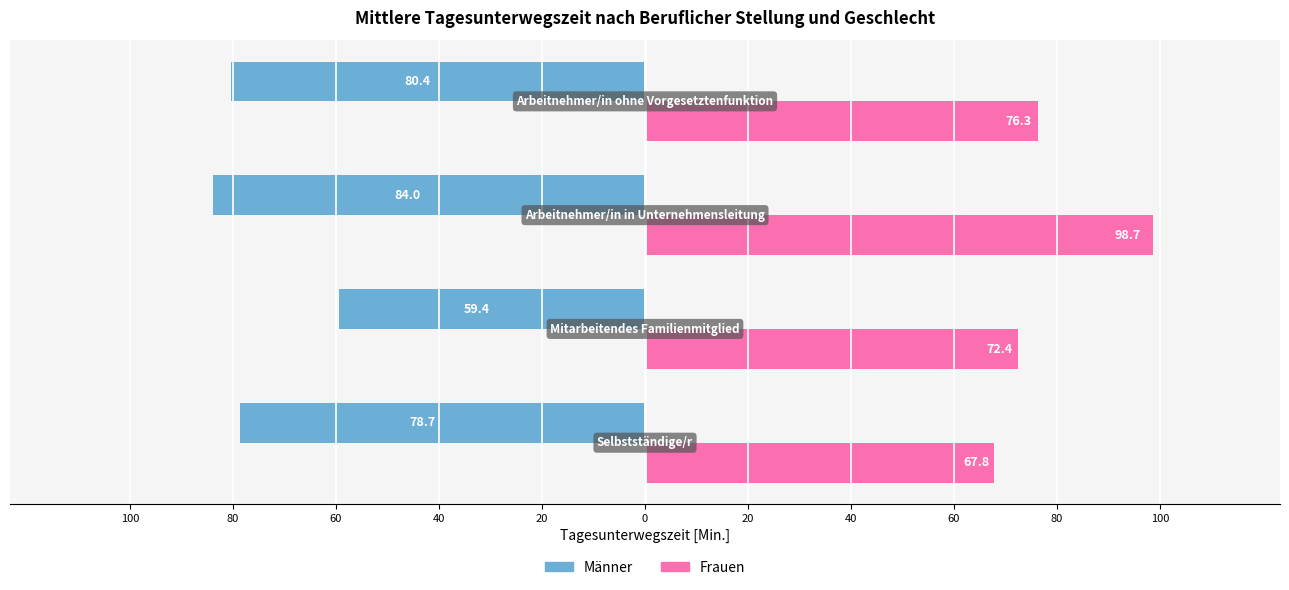

Rank the series by their average value, from lowest to highest.

Männer, Frauen